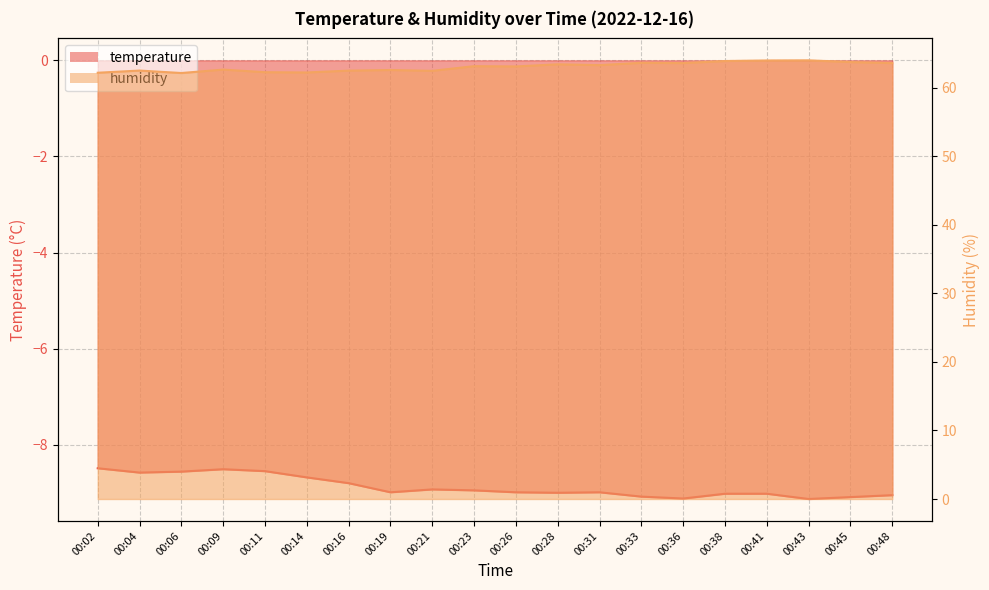

True or false: humidity has a value of 82.8 at 00:21.

False